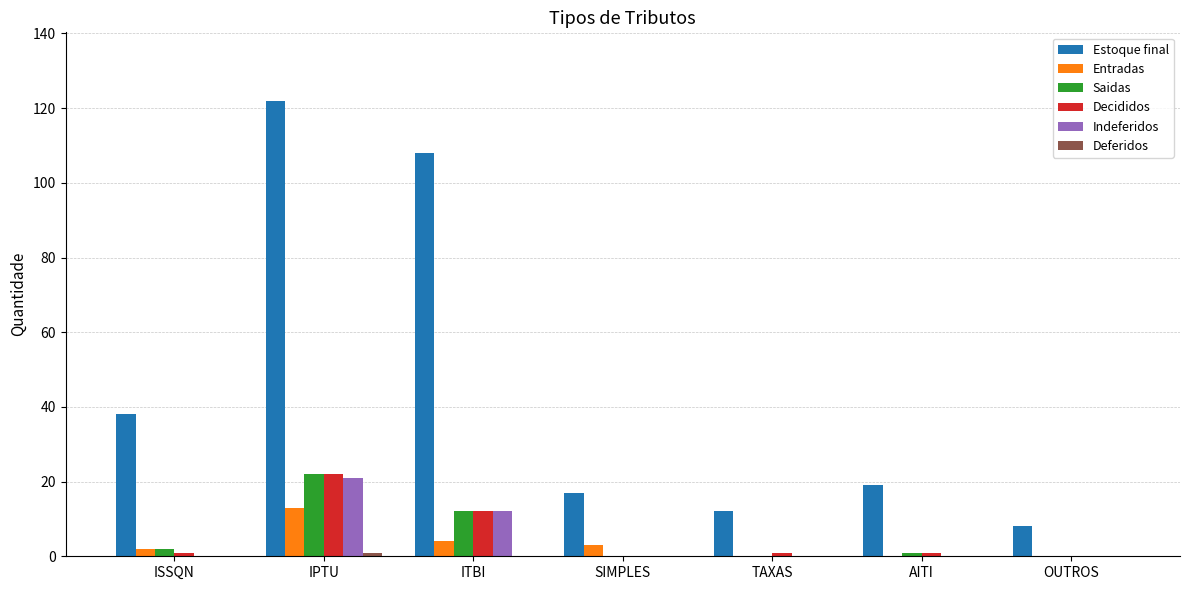

How many groups of bars are there?

7